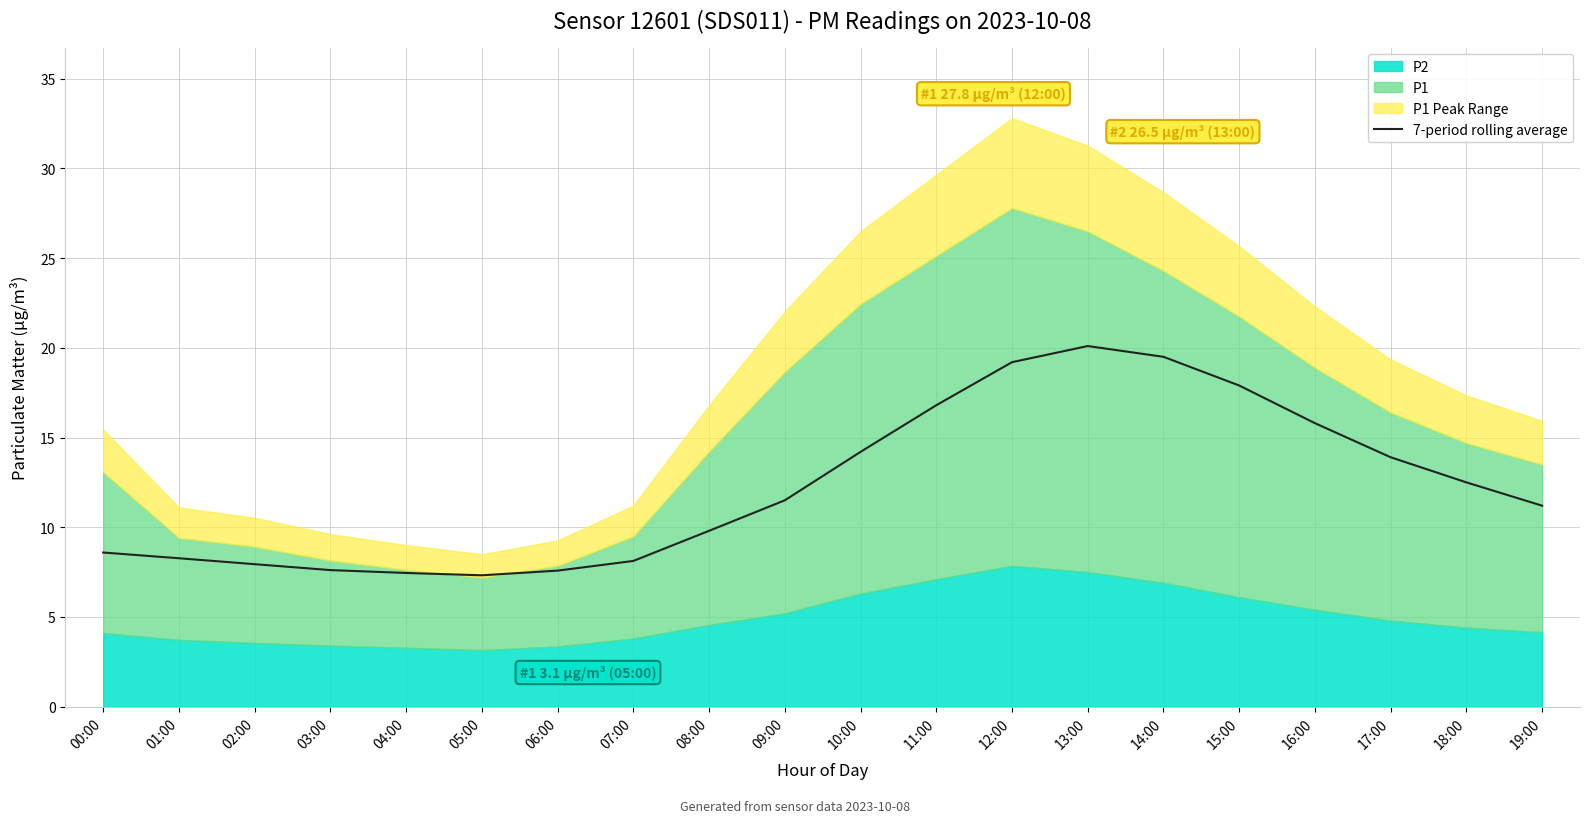

List the labels in order of value, largest first.

13:00, 14:00, 12:00, 15:00, 11:00, 16:00, 10:00, 17:00, 18:00, 09:00, 19:00, 08:00, 00:00, 01:00, 07:00, 02:00, 03:00, 06:00, 04:00, 05:00